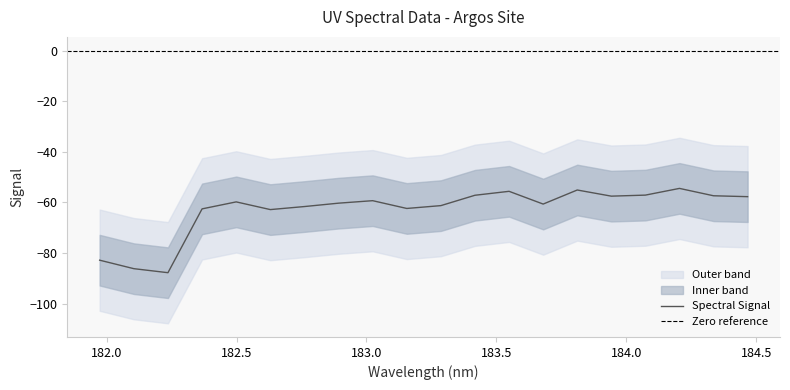

Reading left to right, list all the values displayed in this chart.

-82.8	-86.2	-87.7	-62.5	-59.8	-62.8	-61.6	-60.3	-59.3	-62.4	-61.3	-57.2	-55.6	-60.6	-55.1	-57.5	-57.1	-54.5	-57.4	-57.7